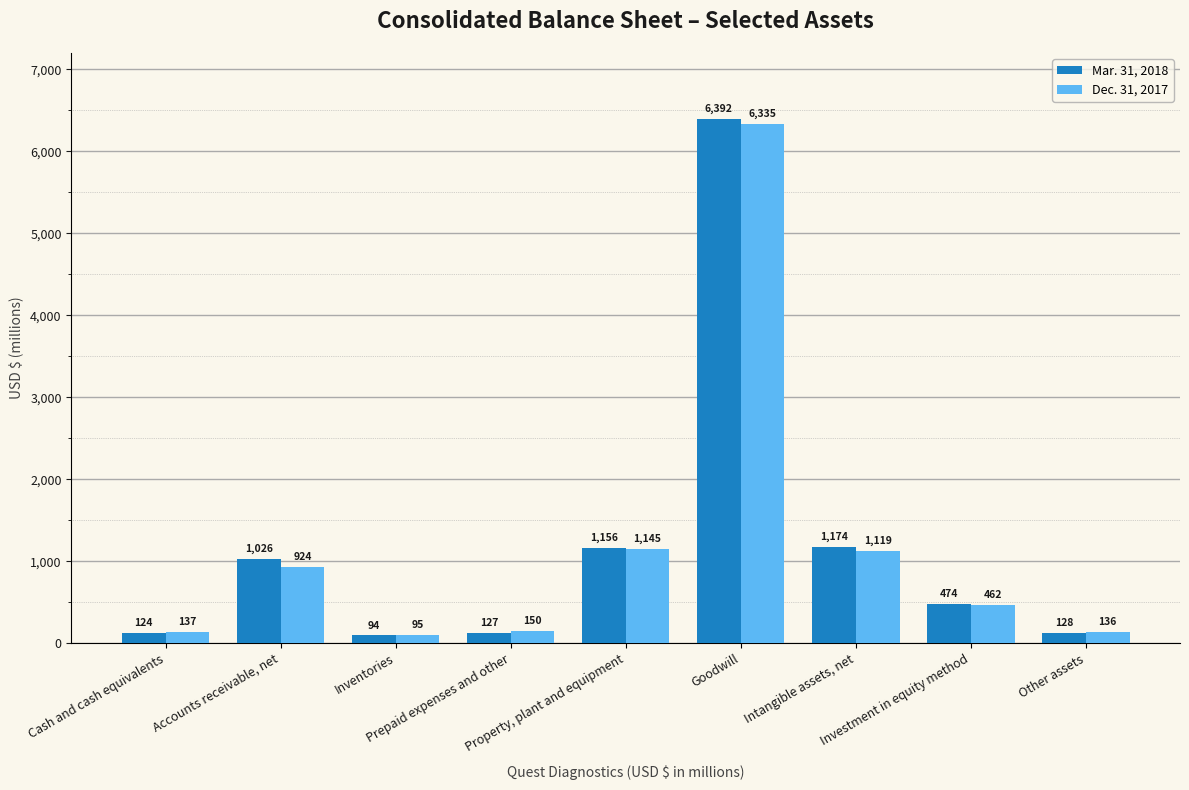

Which series has the widest spread of values?

Mar. 31, 2018